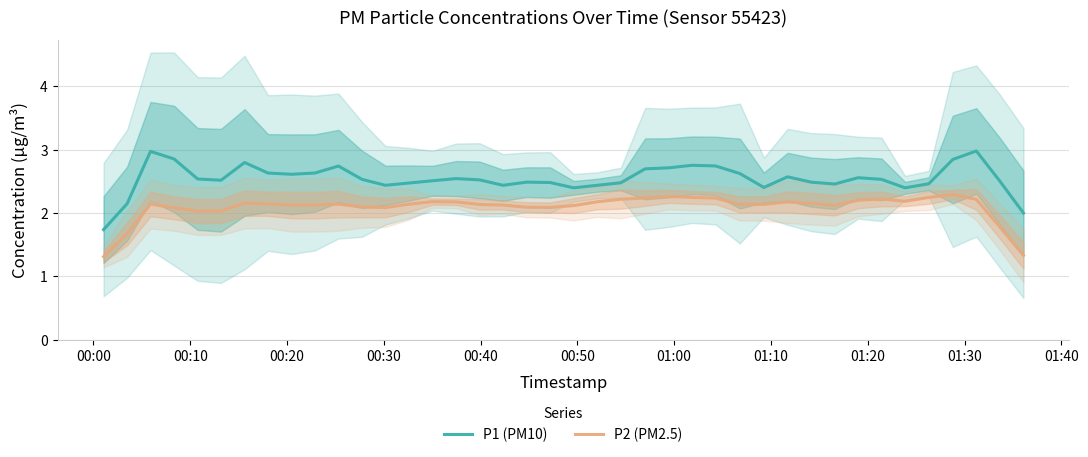

How many data points in P2 (PM2.5) are less than 2?

4